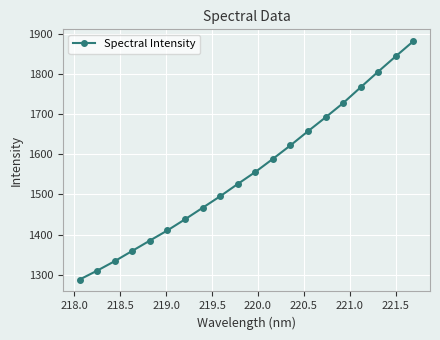

Reading left to right, transcribe all the data shown in this chart.

1288.5	1310.6	1334.2	1359.7	1385.4	1410.6	1438.2	1466.8	1495.5	1526.0	1555.8	1588.4	1621.9	1657.2	1691.6	1727.1	1766.4	1805.3	1843.5	1880.8